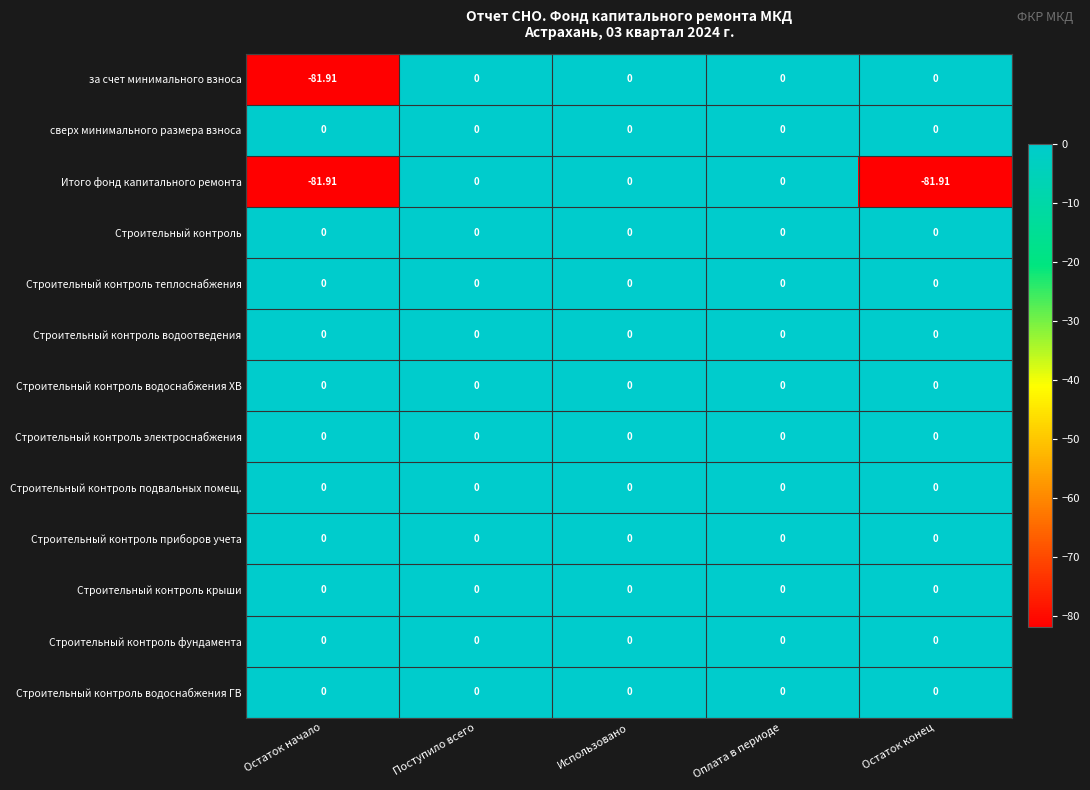

Count the number of data series in this chart.

13